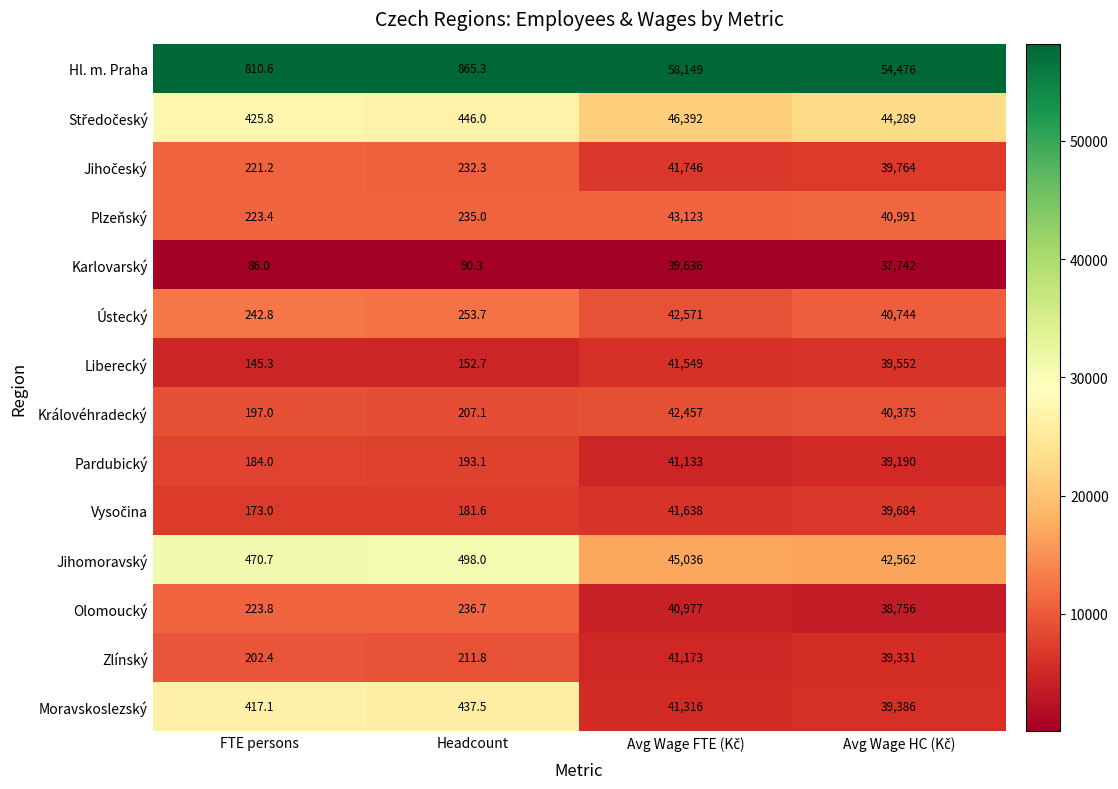

How many distinct data groups are displayed?

14